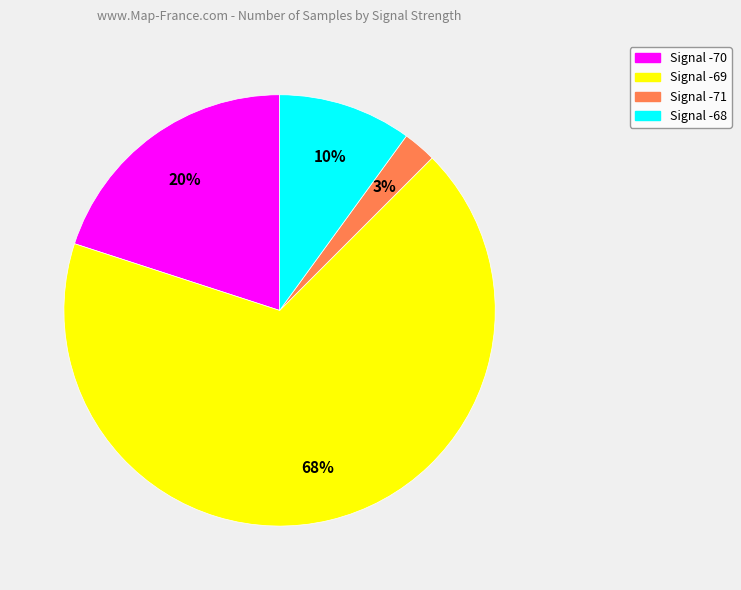

How many slices are in this pie chart?

4